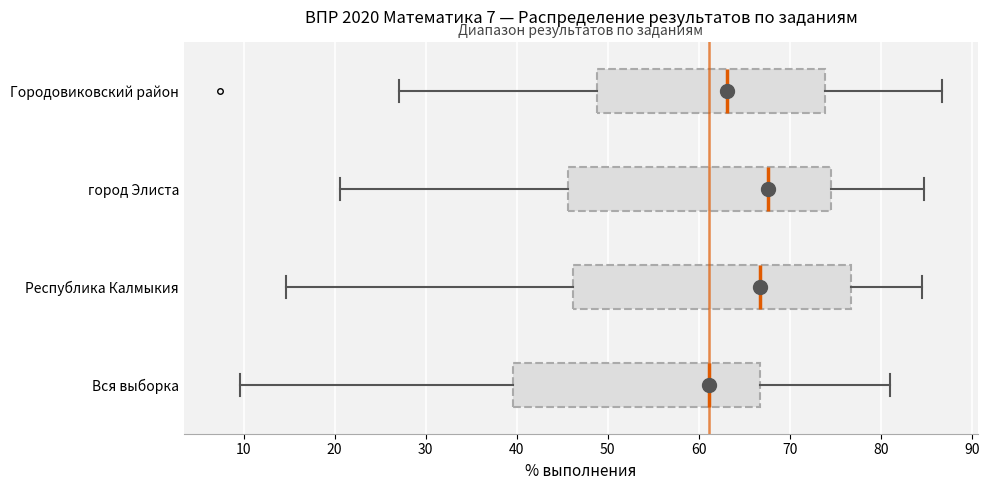

Where does the median line of the box for Городовиковский район sit on the x-axis? The values are not printed on the chart, so give them approximately, as read against the axis.

63